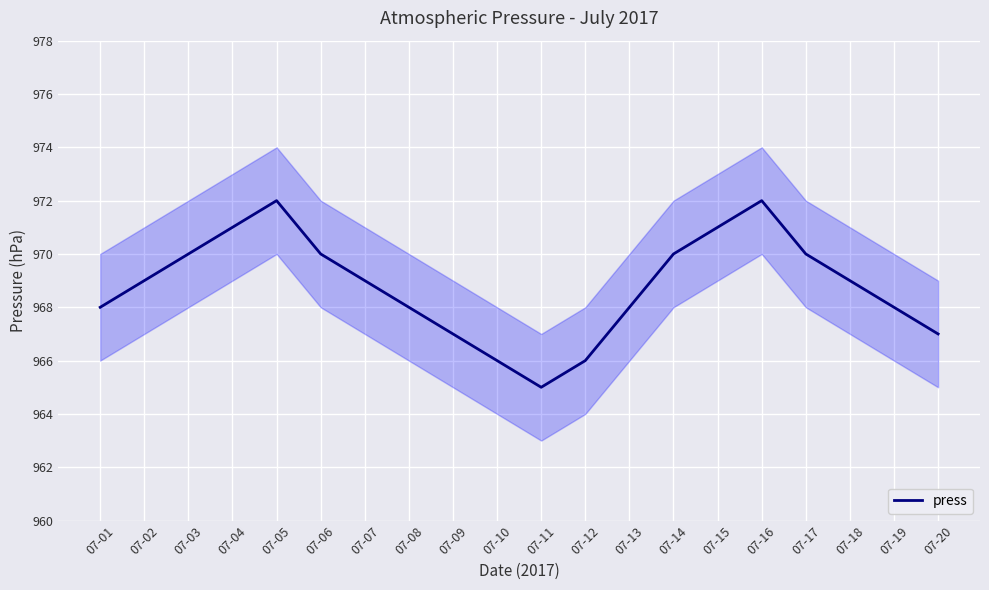

What is the greatest value displayed?

972